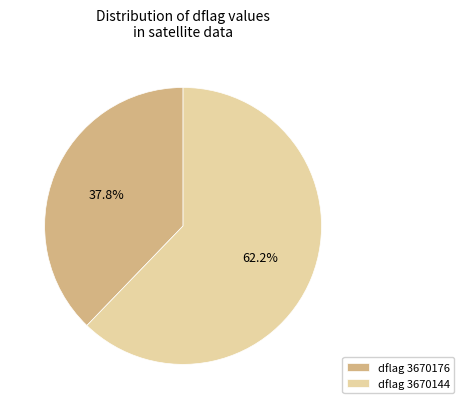

What percentage is NOT represented by dflag 3670144?

37.8%